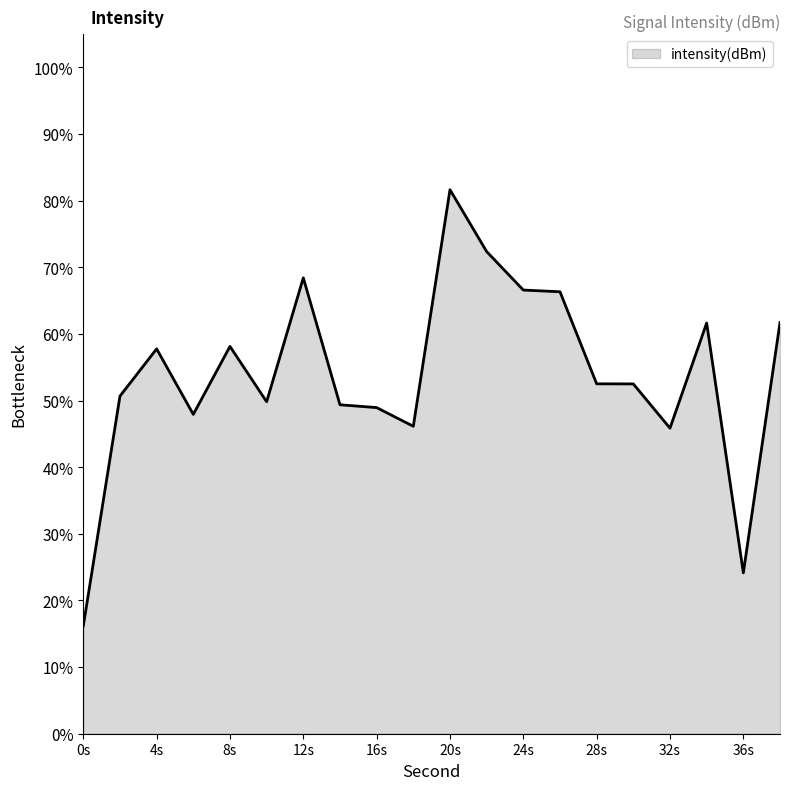

What is the difference between the second highest and second lowest values?

48.2